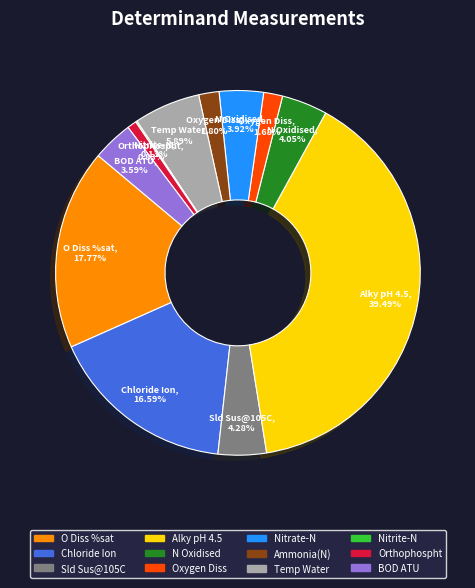

Which slice is the largest?

Alky pH 4.5